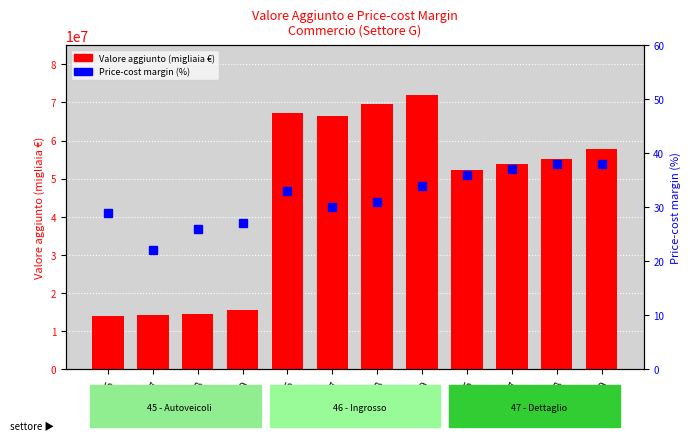

What is the spread (max minus min) of values at 2016?

13859948